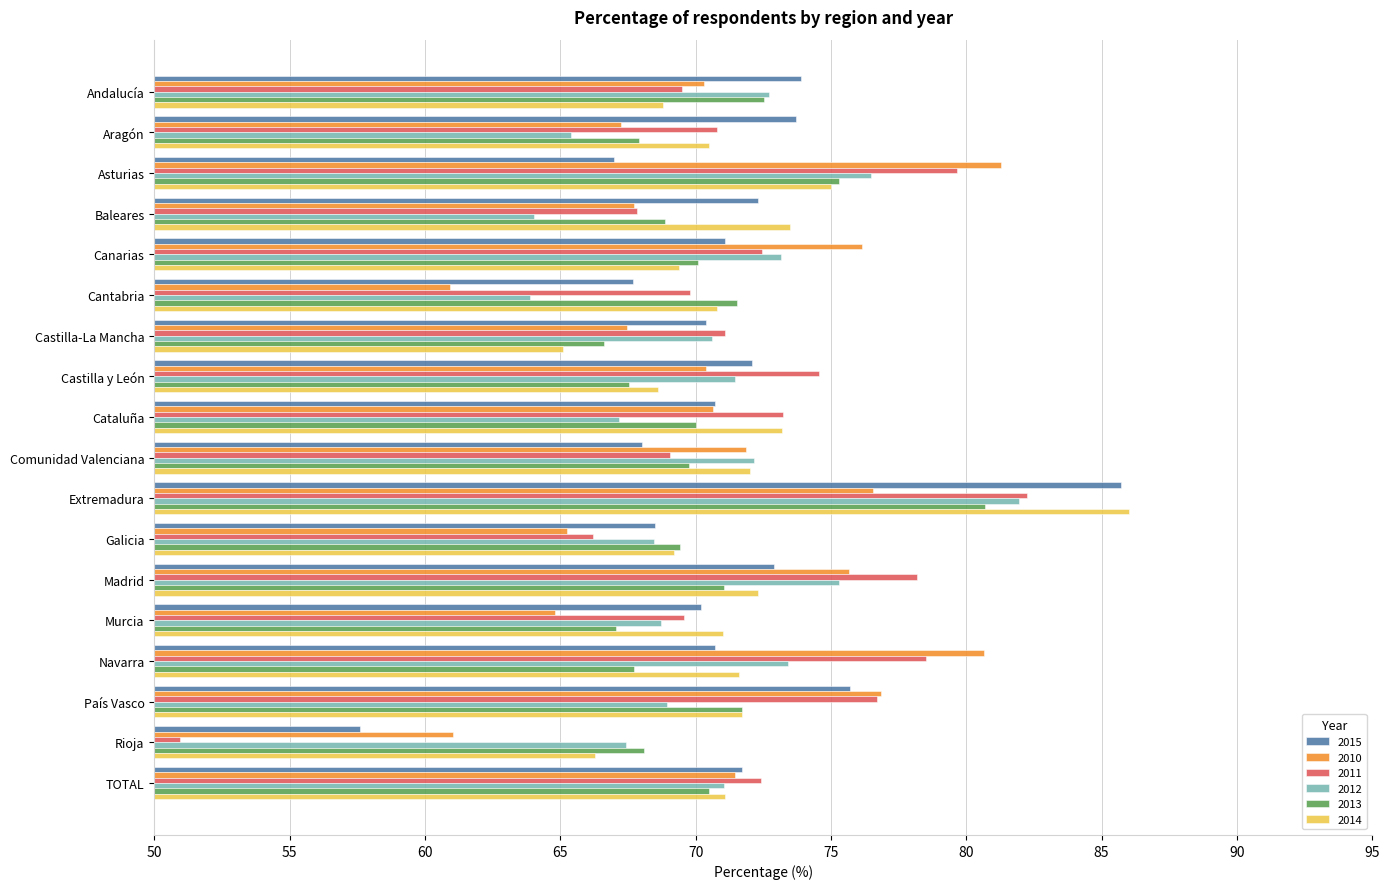

Is the value of 2015 at Castilla-La Mancha greater than the value of 2013 at Aragón?

Yes